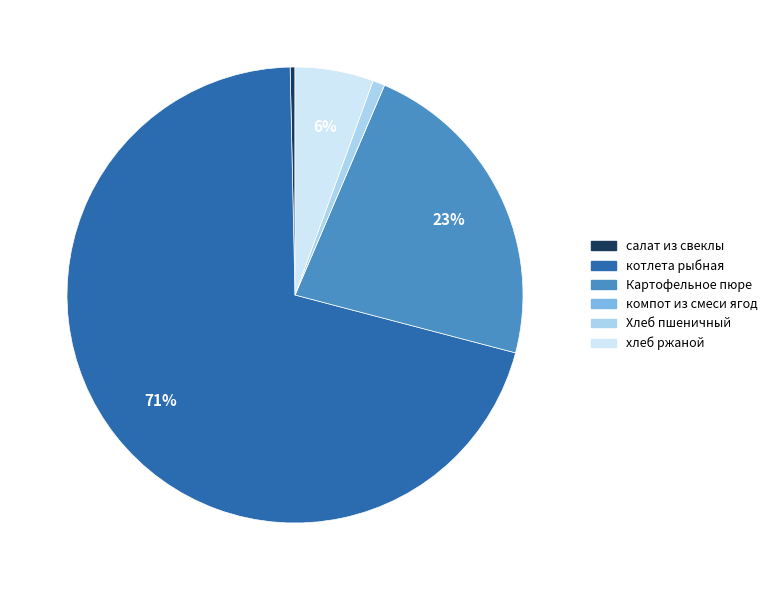

Is it true that котлета рыбная is 79% of the pie?

False